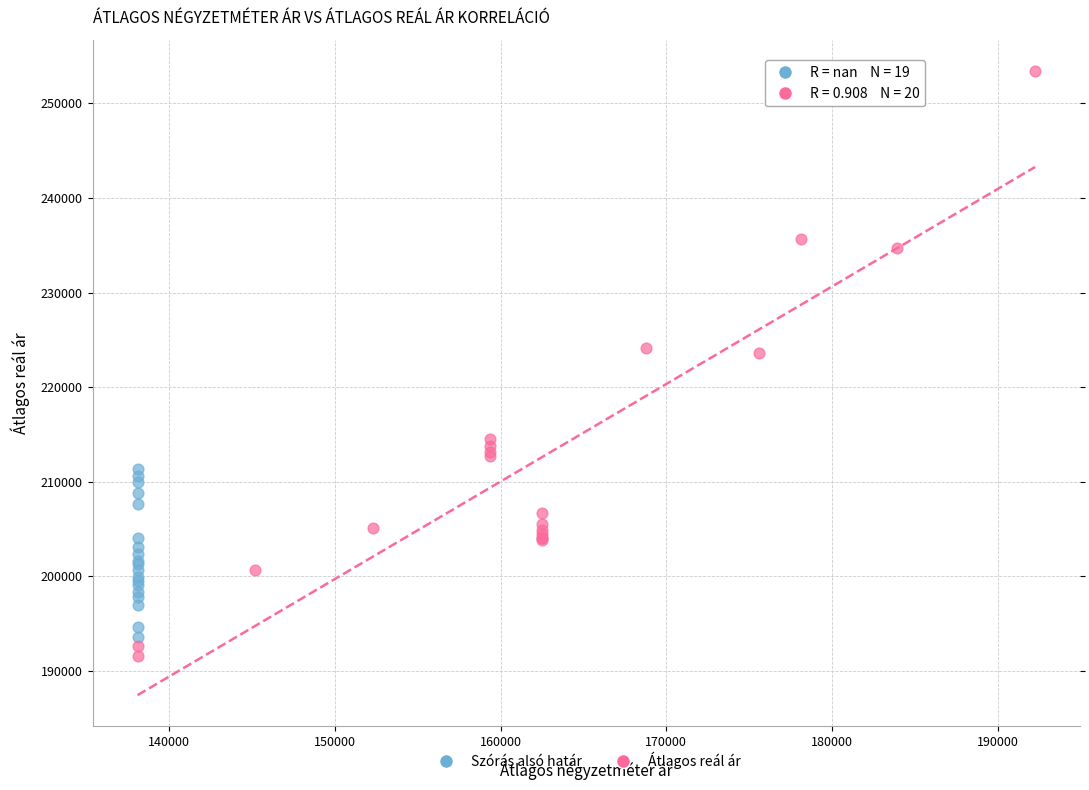

What are all the series names shown in the legend?

Szórás alsó határ, Átlagos reál ár